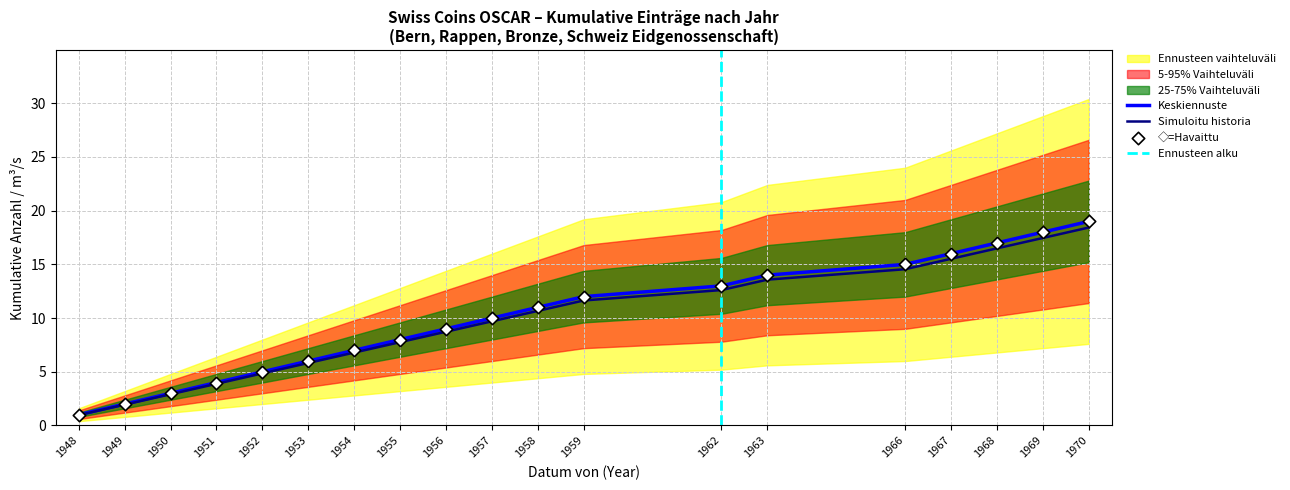

What is the total value across all series at 1951?

7.9